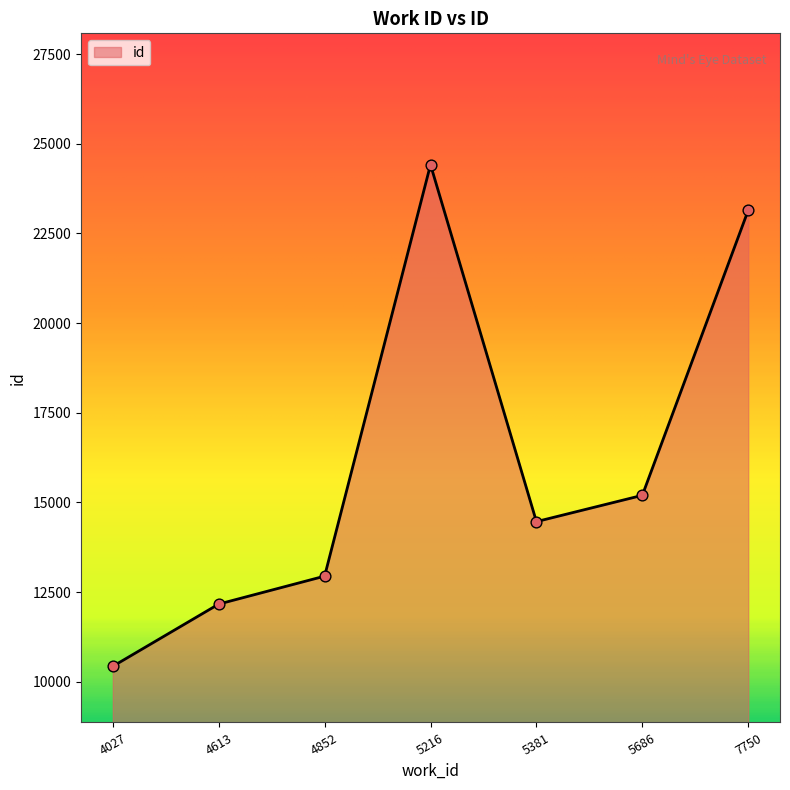

Which has a higher value, 5381 or 5686?

5686